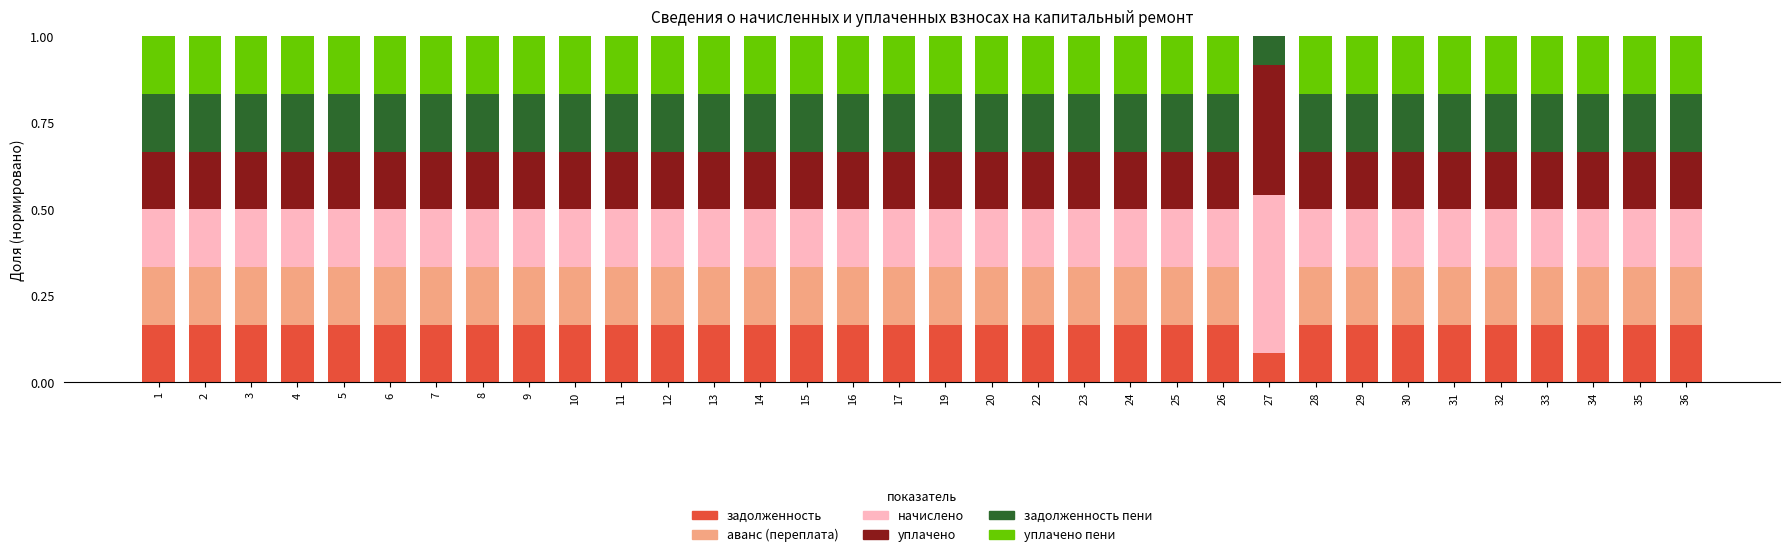

What is the total value across all series at 20?

1.0